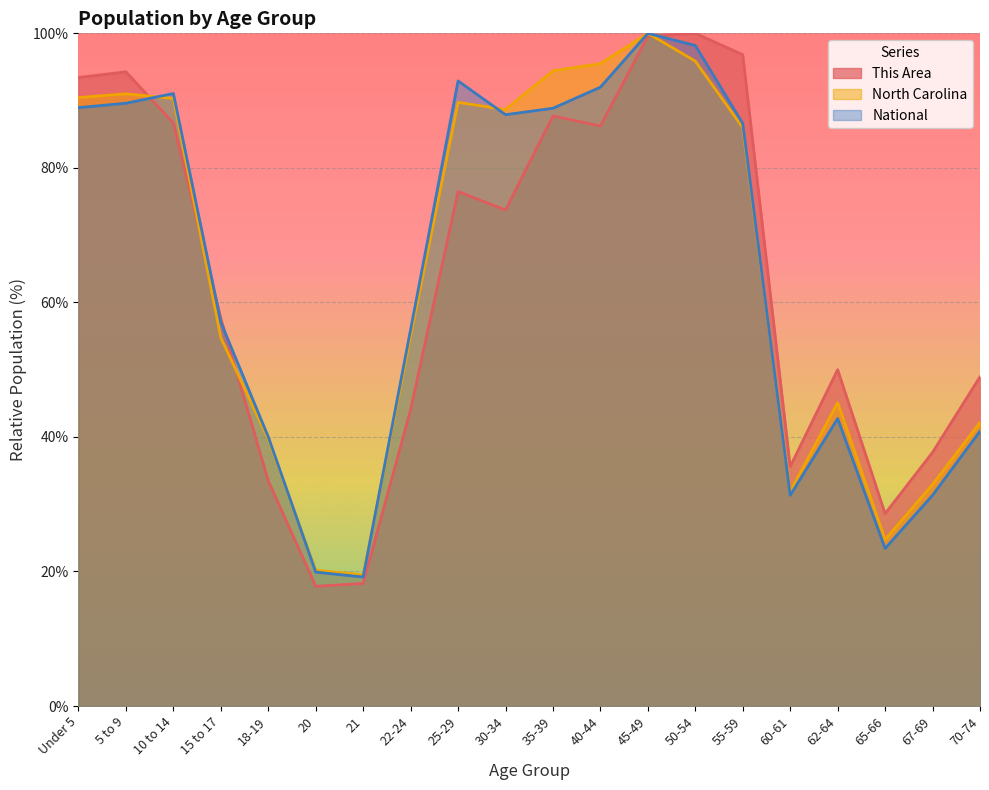

What is the difference between the North Carolina values at 21 and 70-74?

22.7